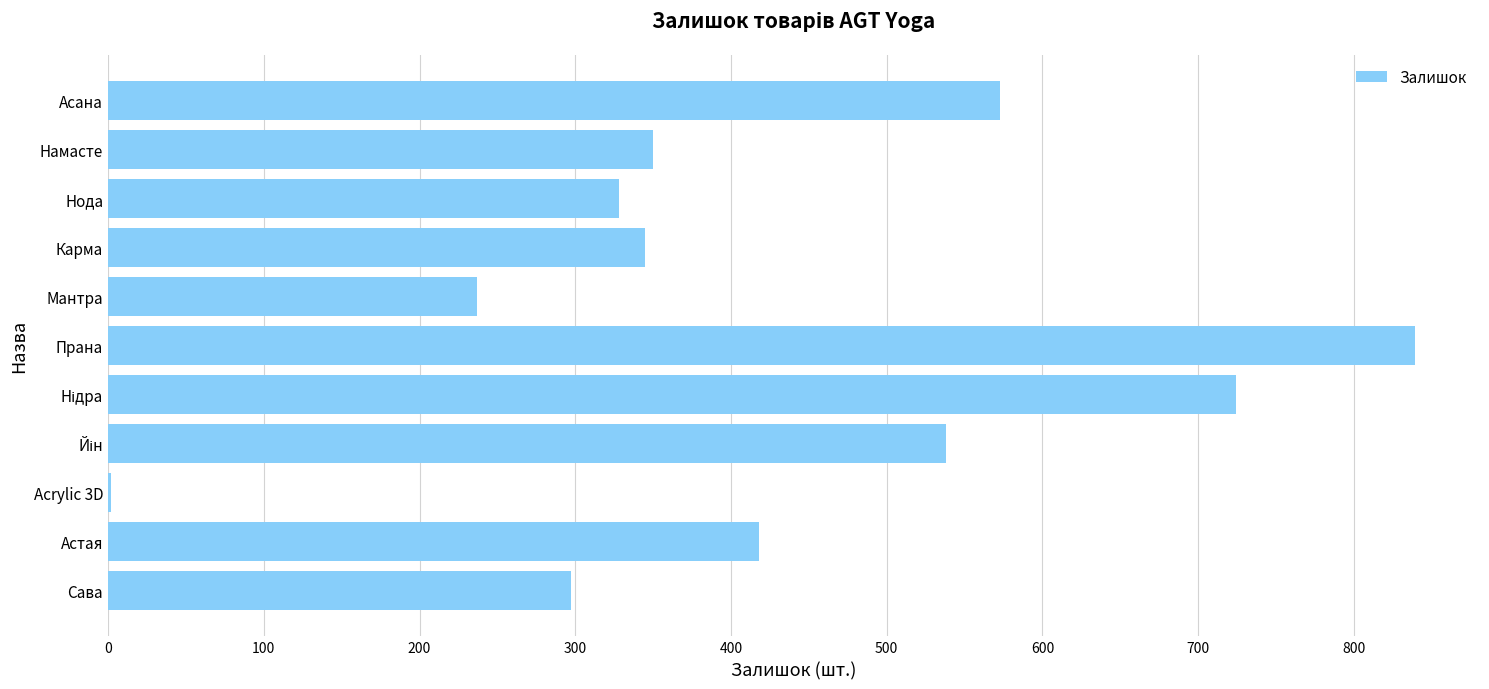

Count the number of data series in this chart.

1